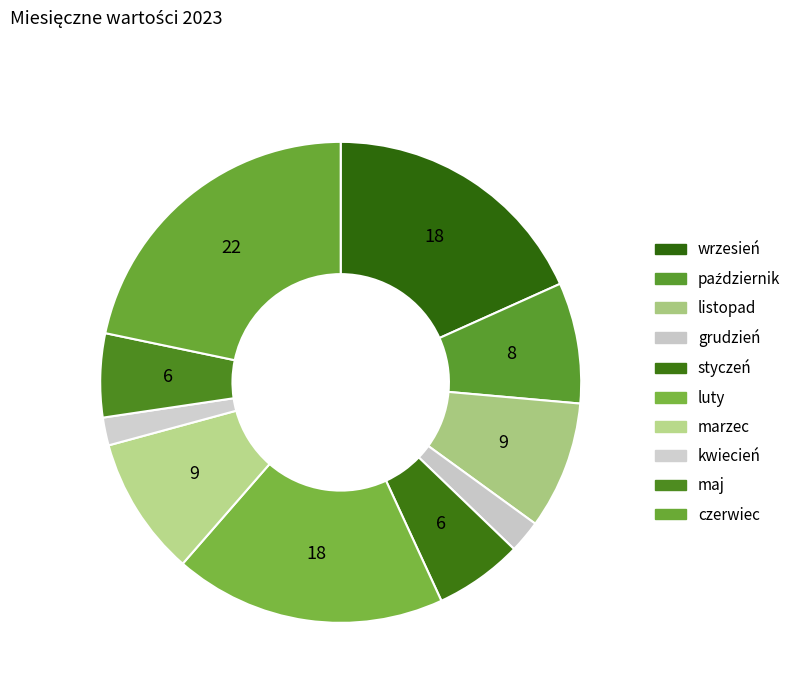

How many segments does this pie chart have?

10